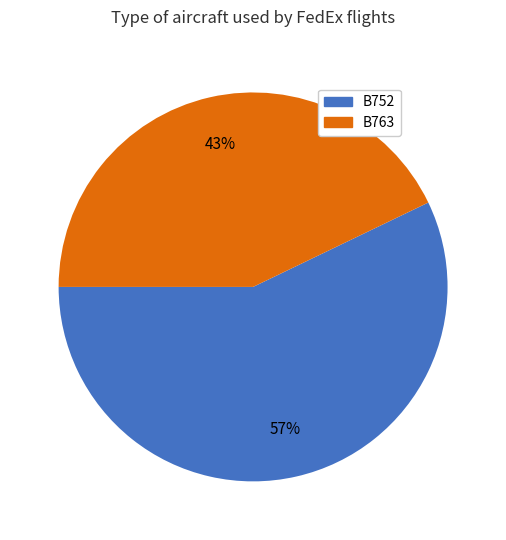

Is it true that B752 is 70% of the pie?

False